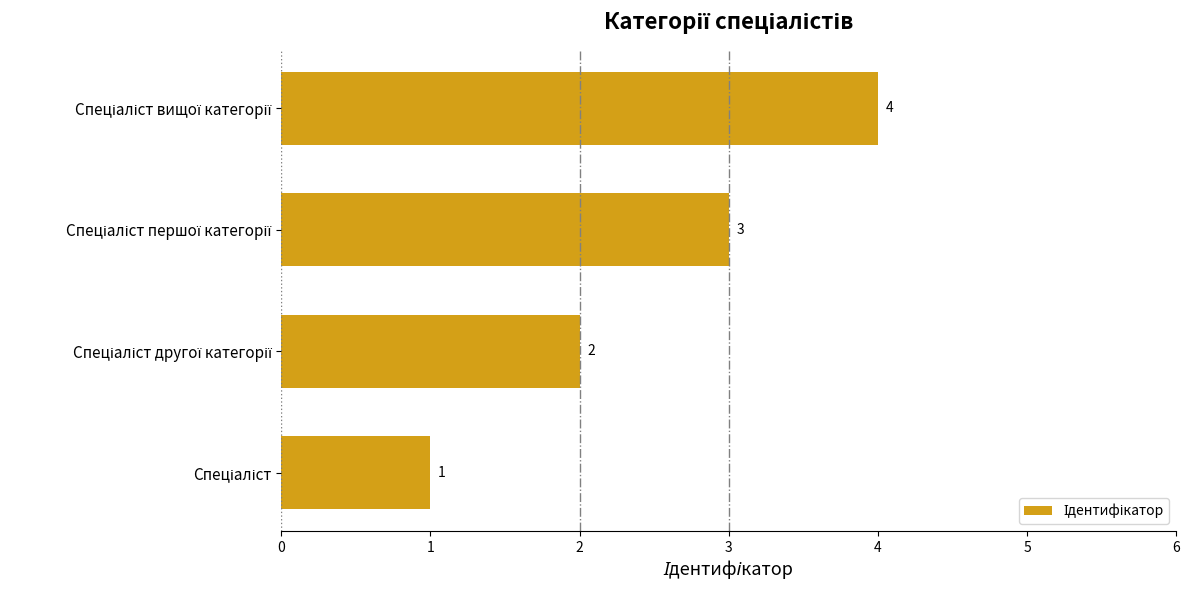

What is the greatest value displayed?

4